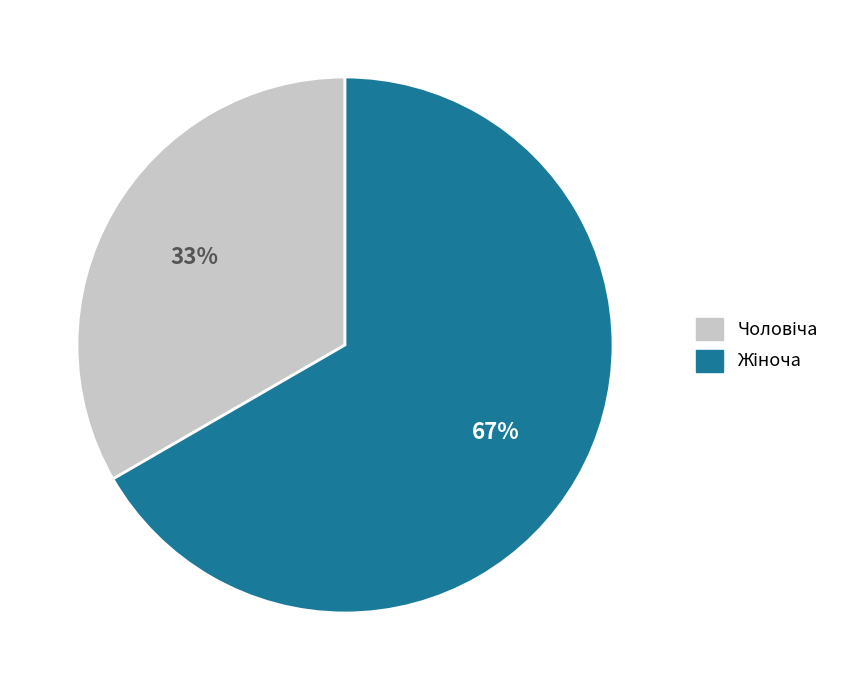

Does any single category account for the majority?

Yes